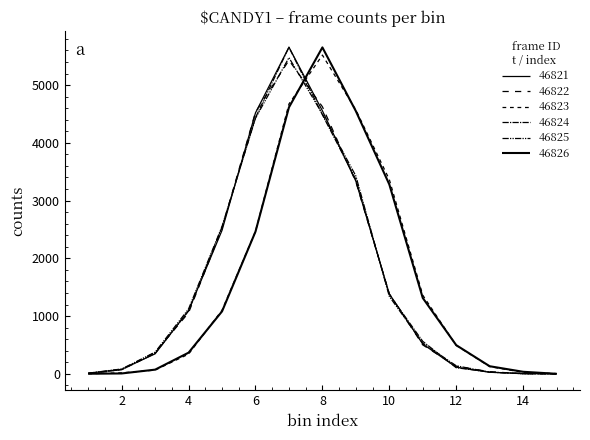

How many lines are shown in the chart?

6